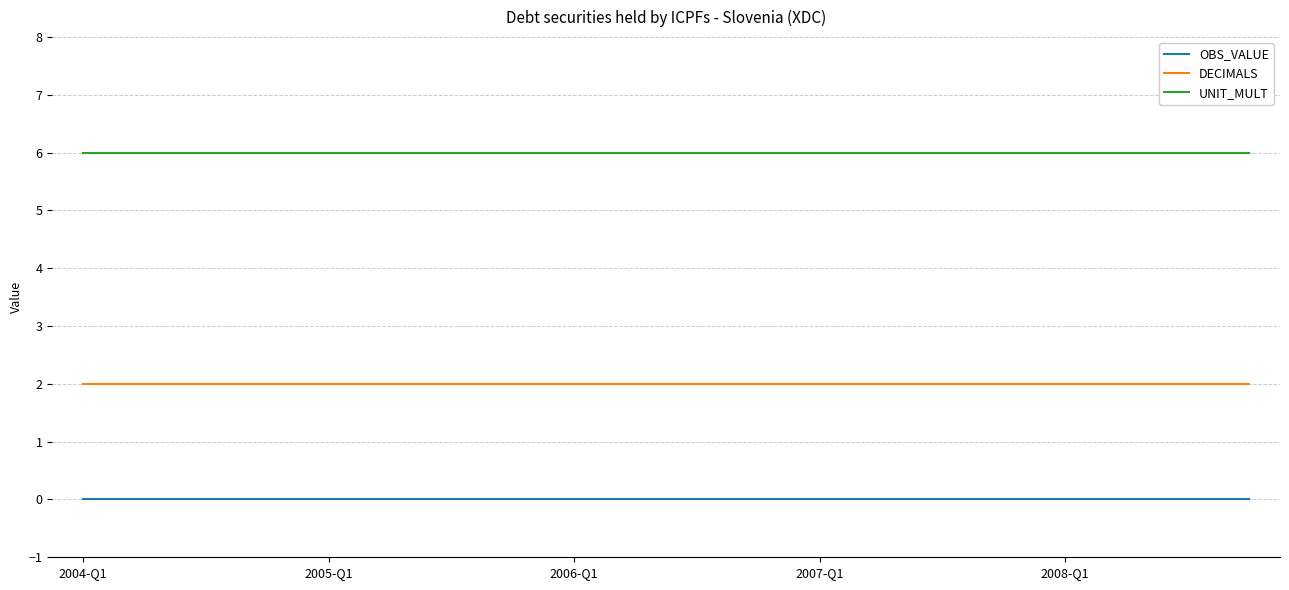

True or false: UNIT_MULT and OBS_VALUE cross at least once.

False